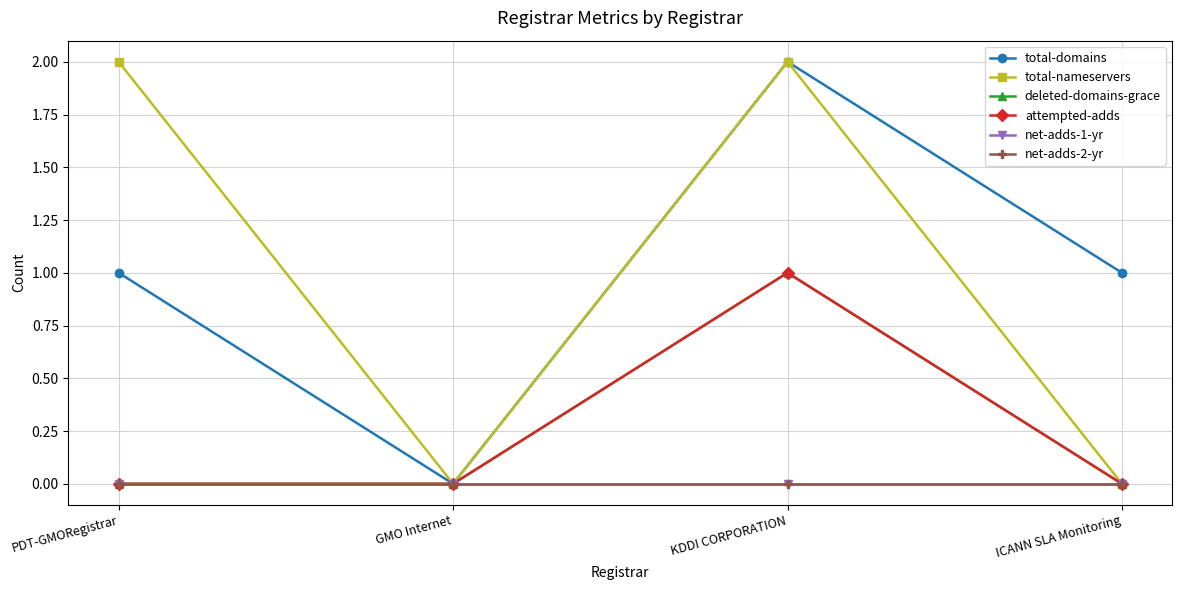

Reading left to right, what are all the values shown in this chart?

total-domains: 1	0	2	1
total-nameservers: 2	0	2	0
deleted-domains-grace: 0	0	1	0
attempted-adds: 0	0	1	0
net-adds-1-yr: 0	0	0	0
net-adds-2-yr: 0	0	0	0